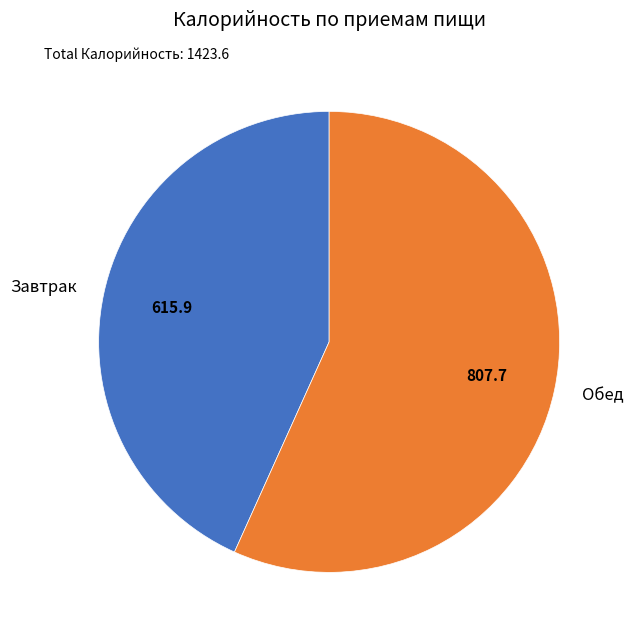

Which slice is the smallest?

Завтрак